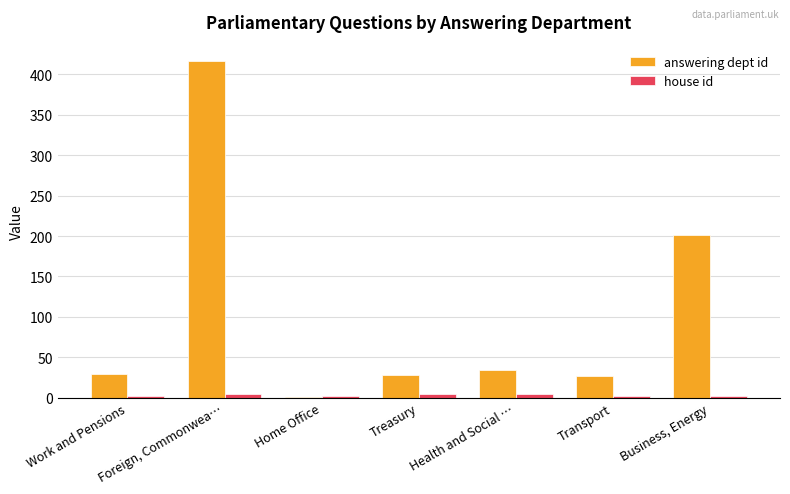

Is it true that answering dept id equals 34 at Health and Social …?

True